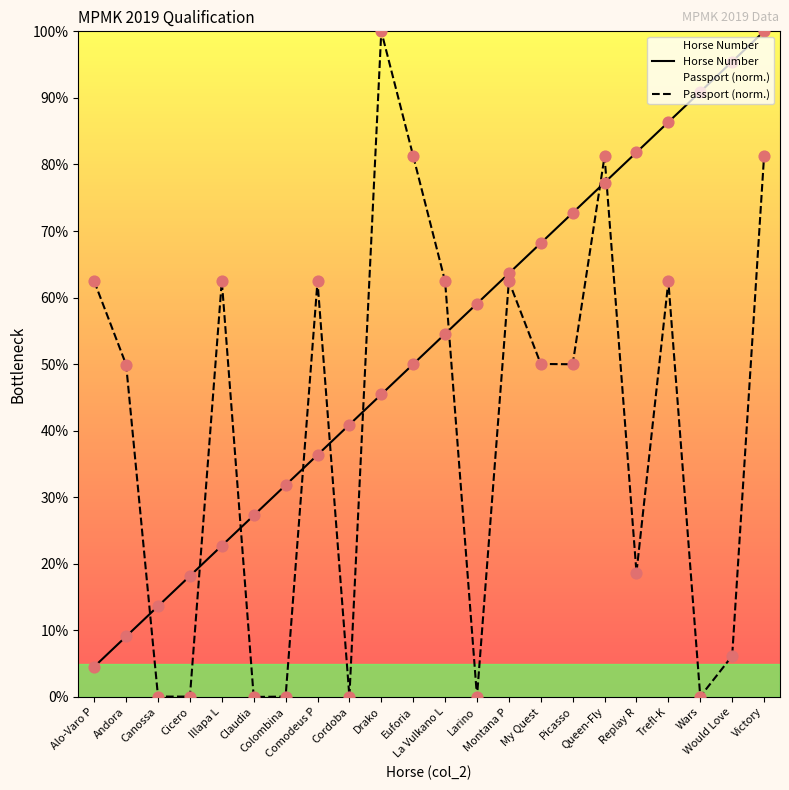

Which series reaches the maximum Y coordinate?

Horse Number